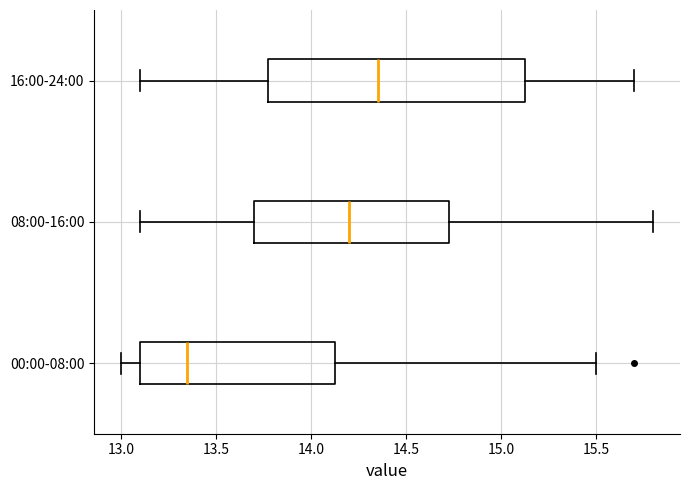

Where is the right edge of the box for 08:00-16:00 on the x-axis? The values are not printed on the chart, so give them approximately, as read against the axis.

14.75